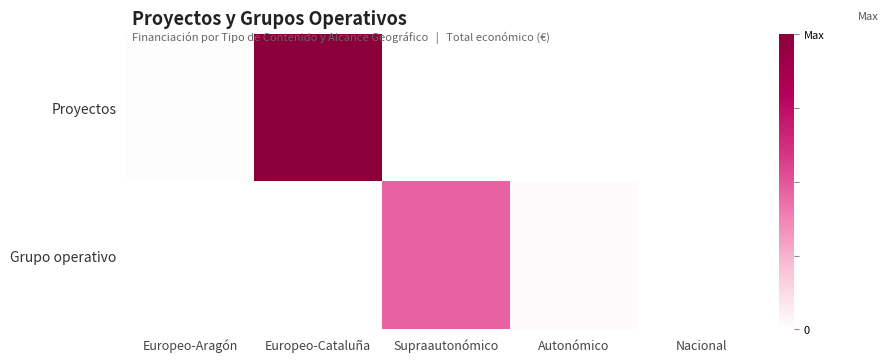

Rank the series by their maximum value, from lowest to highest.

Grupo operativo, Proyectos